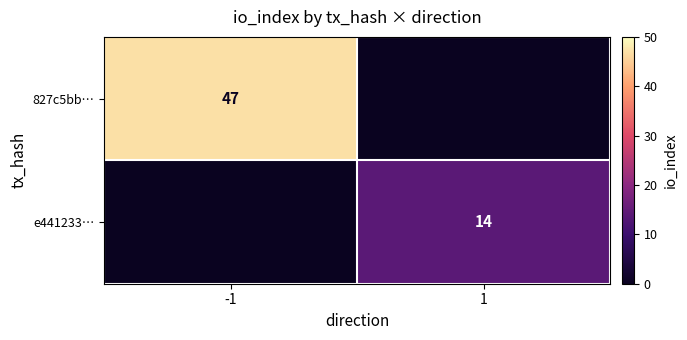

The 827c5bb… series shows 15 at -1. True or false?

False